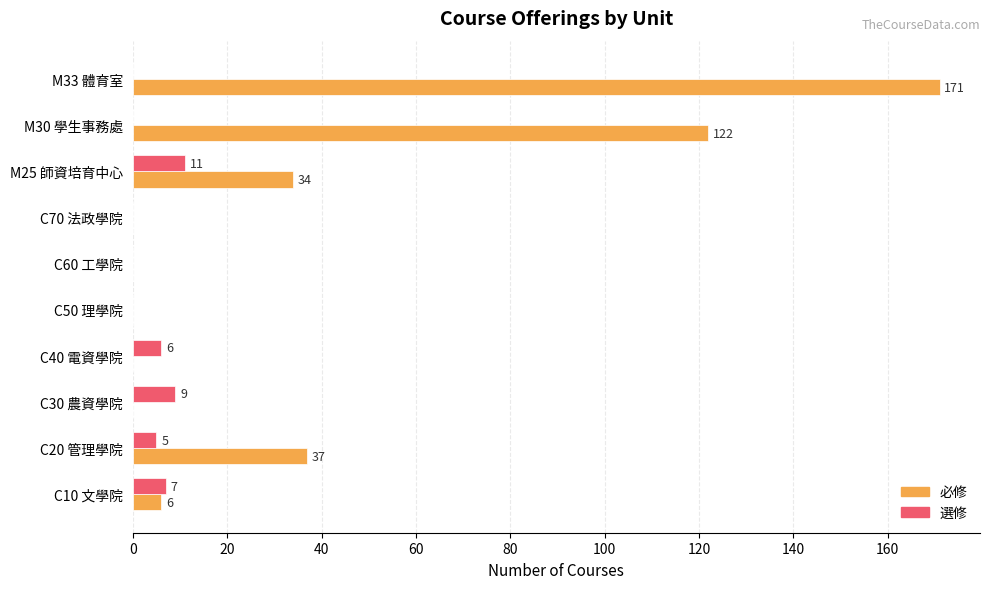

Which series changed the most between C30 農資學院 and C50 理學院?

選修